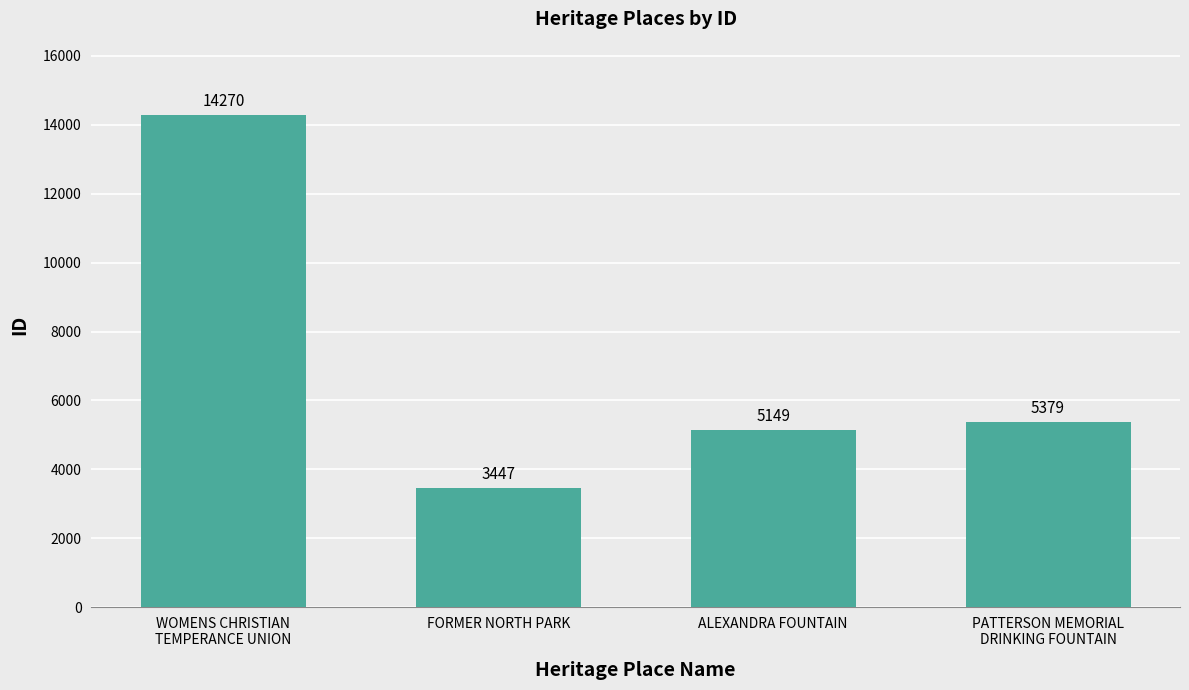

What is the sum of all values?

28245